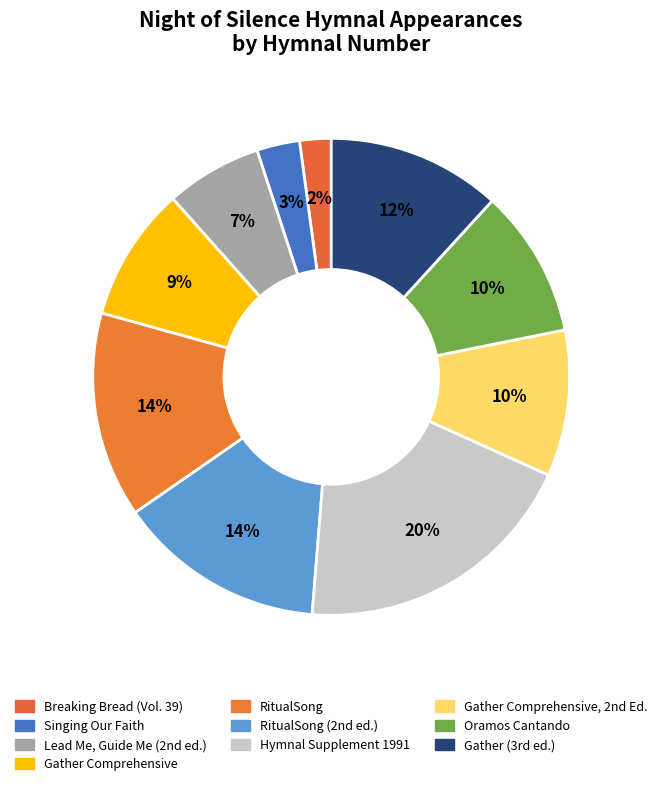

Is there any slice that represents more than half of the pie?

No